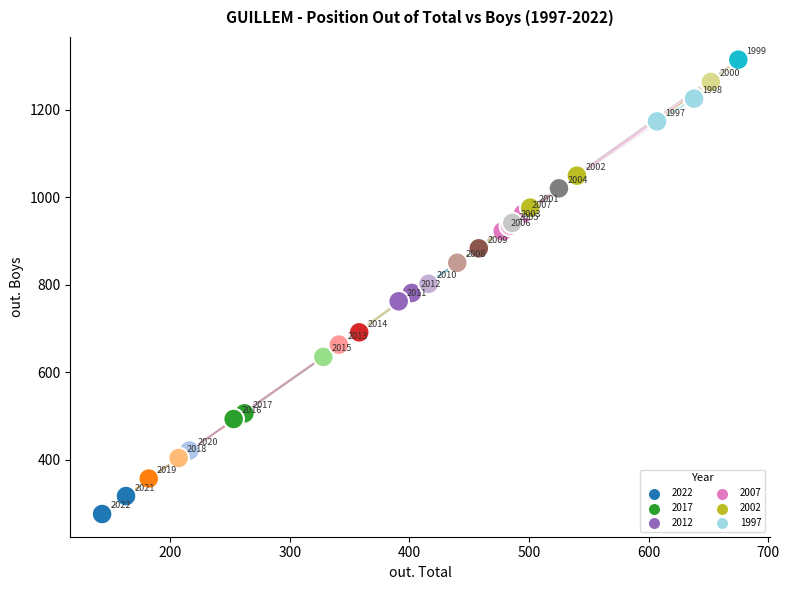

What Y value in the scatter plot is closest to 795?

802